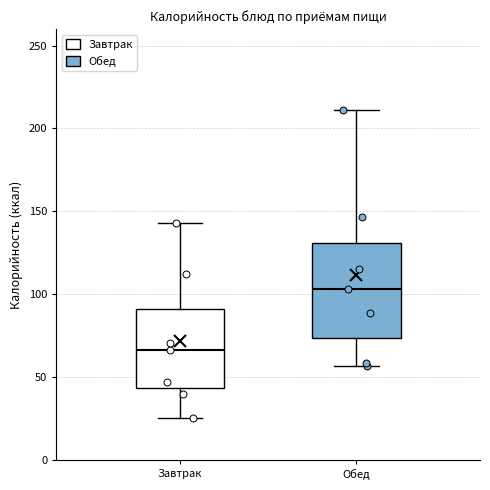

Where does the lower whisker of the box for Обед end on the y-axis? The values are not printed on the chart, so give them approximately, as read against the axis.

55